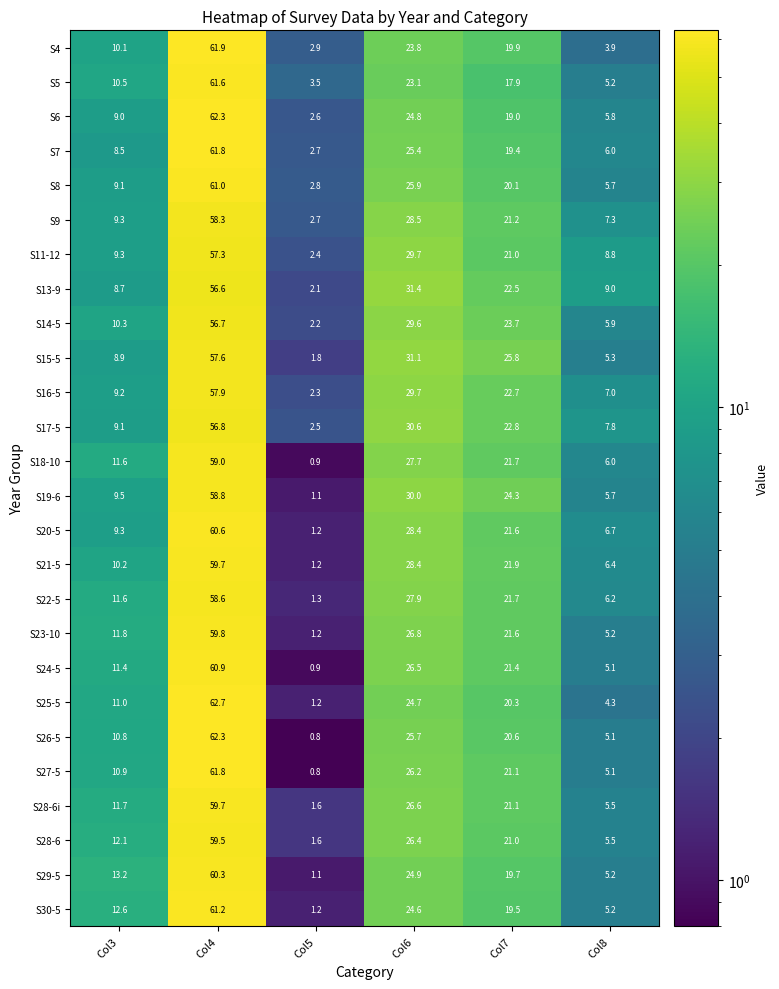

What is the difference between the maximum and minimum values in the S5 series?

58.1